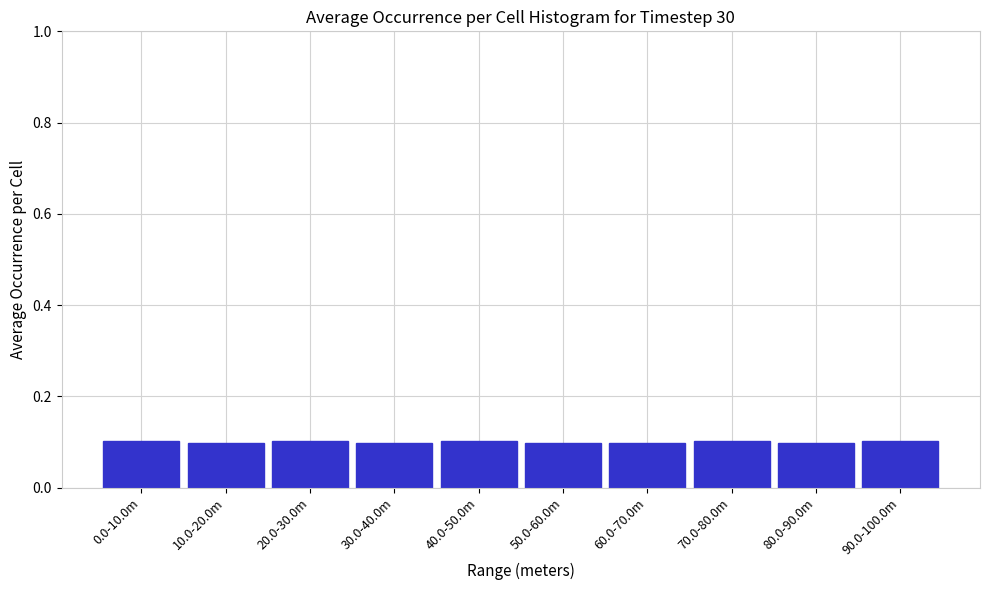

Reading left to right, list all the values displayed in this chart.

0.1	0.1	0.1	0.1	0.1	0.1	0.1	0.1	0.1	0.1